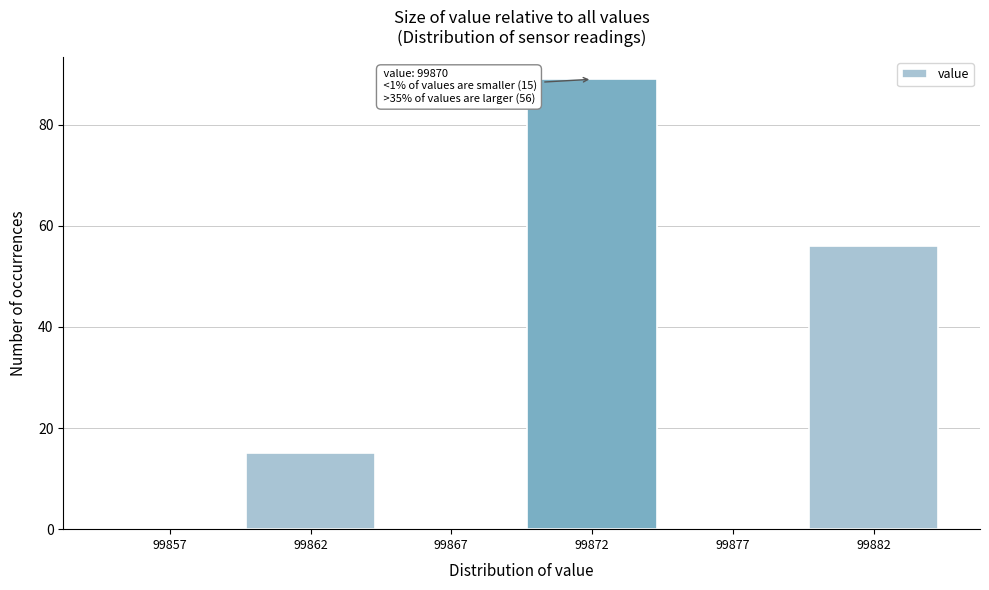

Reading left to right, extract all data points from this chart.

99857=0	99862=15	99867=0	99872=89	99877=0	99882=56